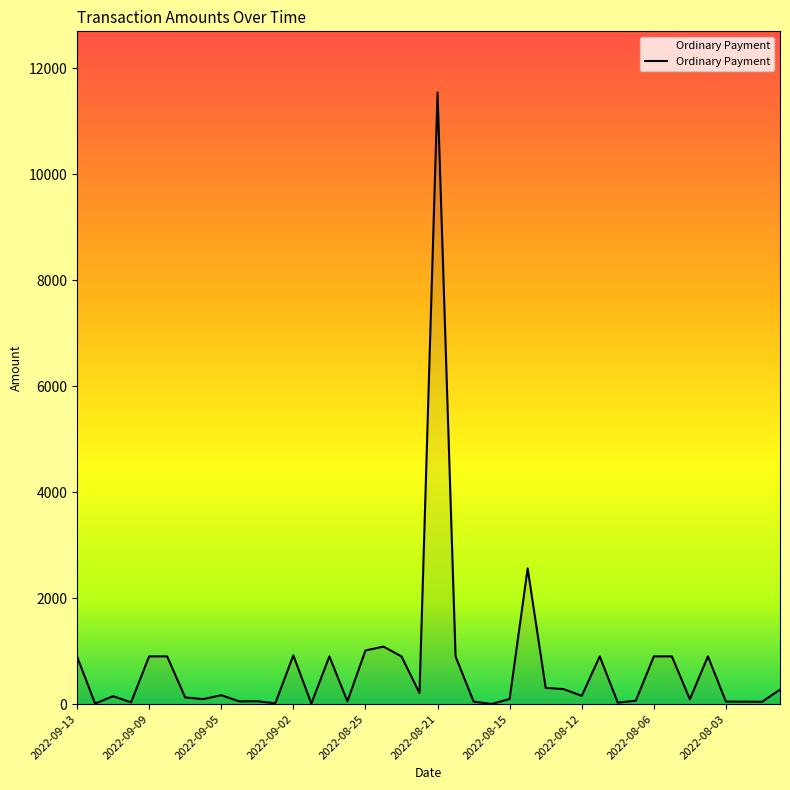

How many lines are shown in the chart?

1